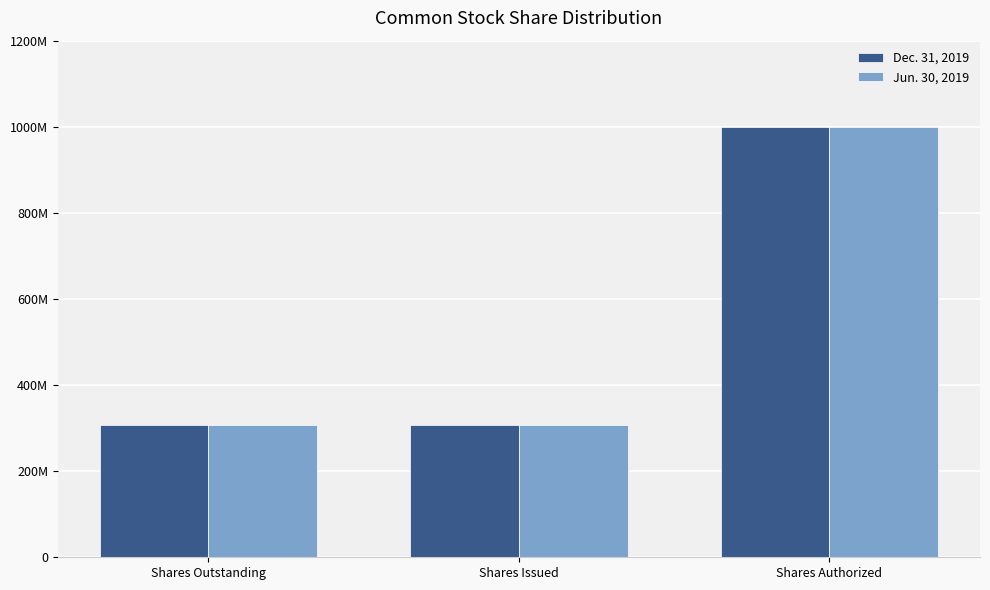

Does the chart contain any negative values?

No